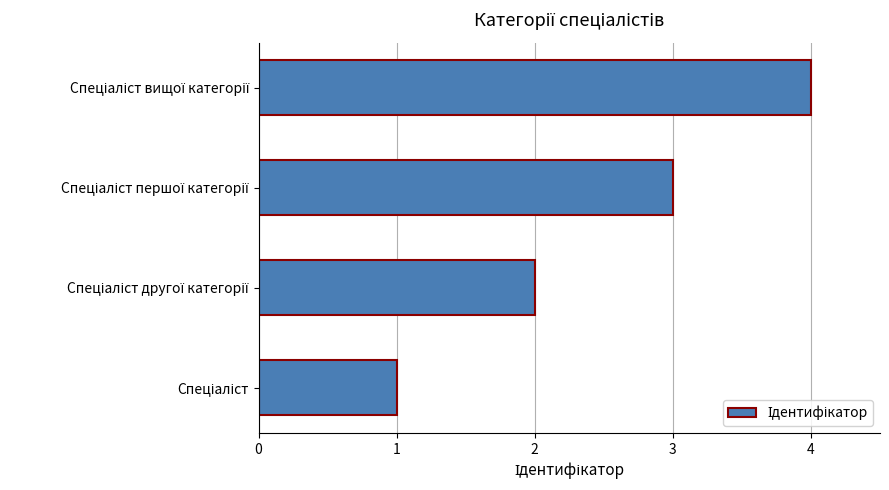

What is the maximum value shown in the chart?

4